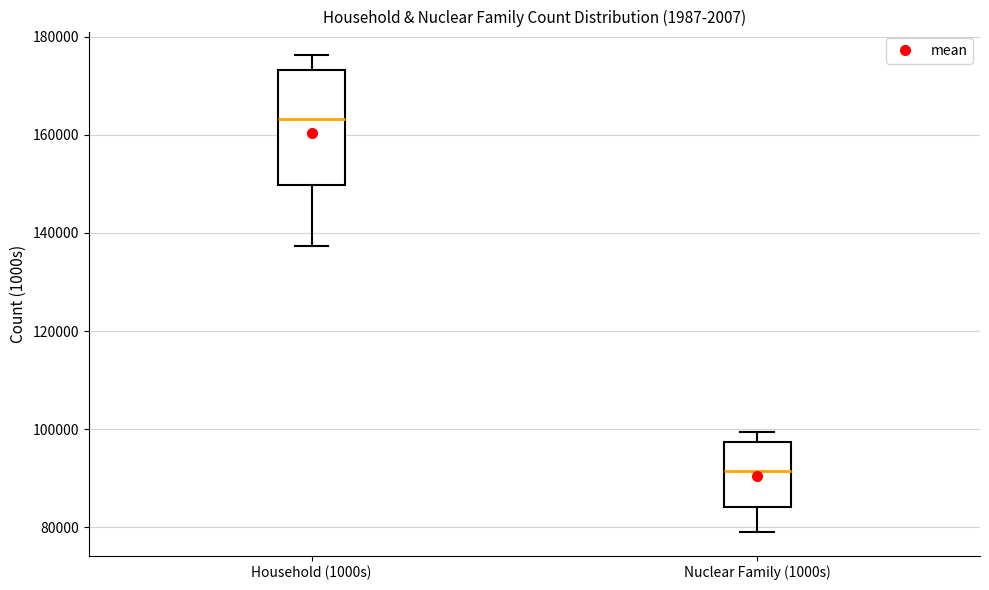

Which box has the highest median line?

Household (1000s)